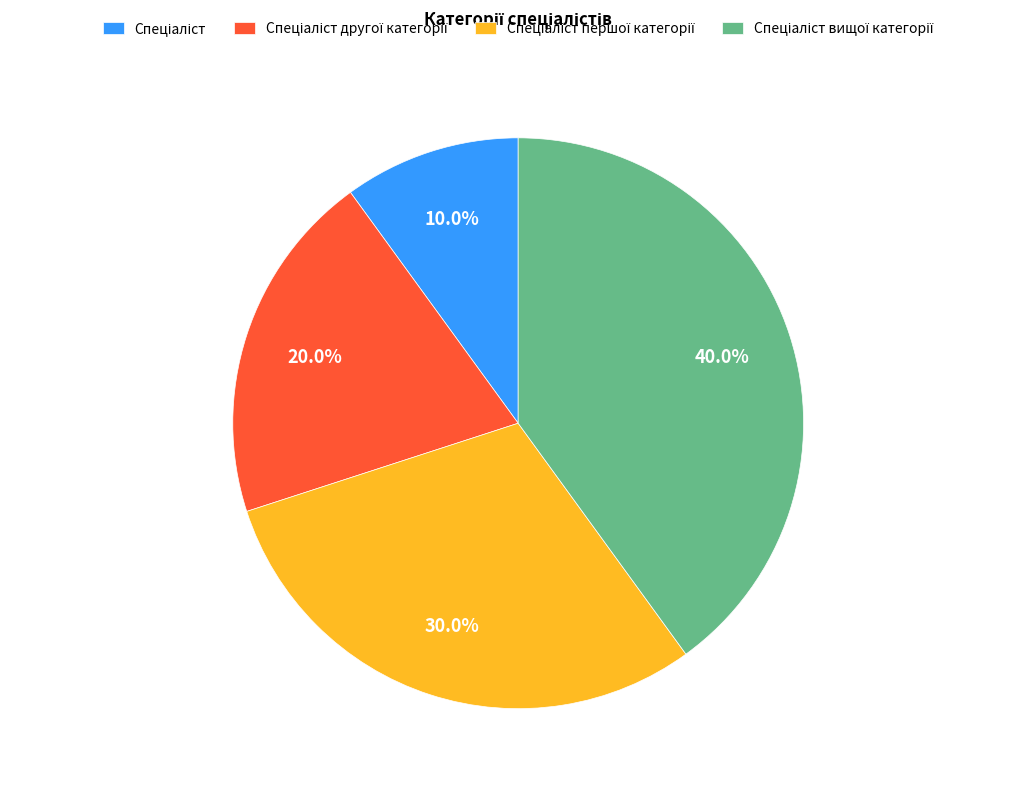

Count the number of slices in the pie.

4